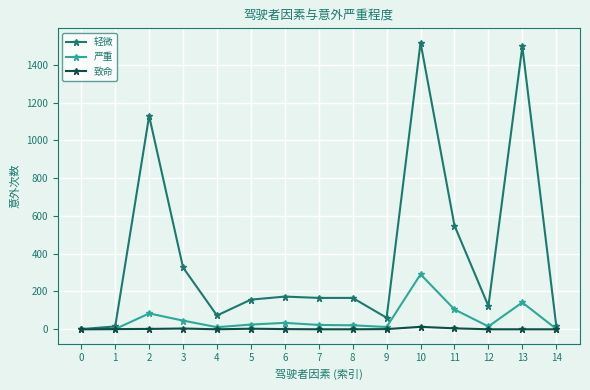

What is the value of the 轻微 point at the 12th from the left?

549